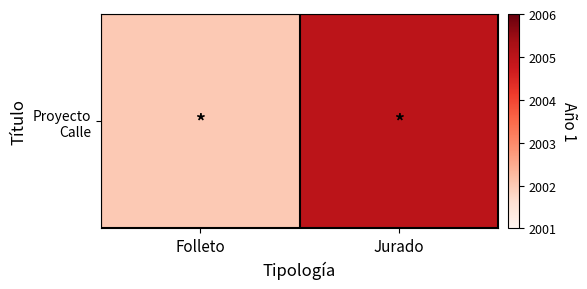

Reading left to right, transcribe all the data shown in this chart.

Folleto=2002	Jurado=2005